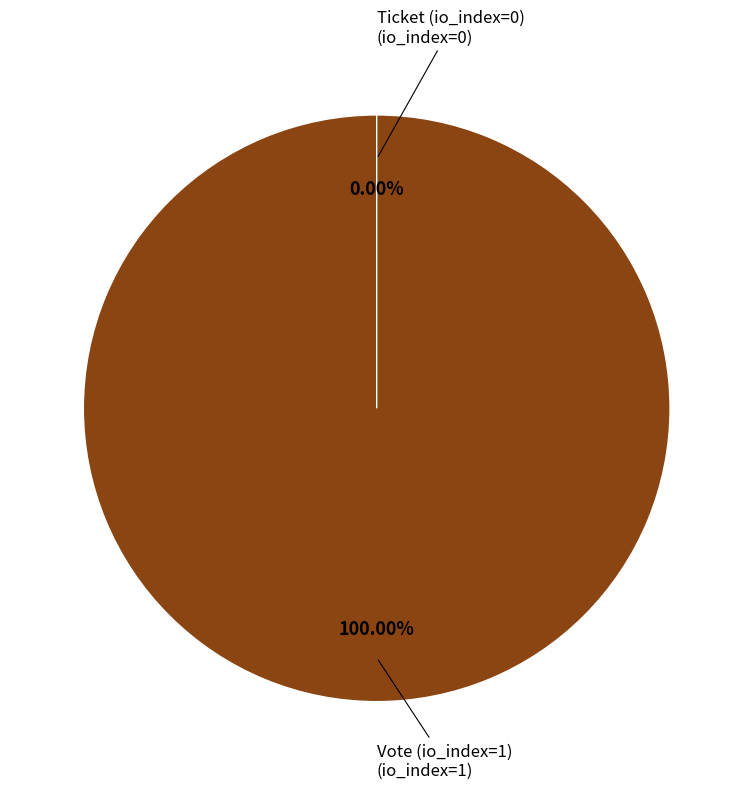

True or false: Vote (io_index=1) accounts for 90% of the total.

False